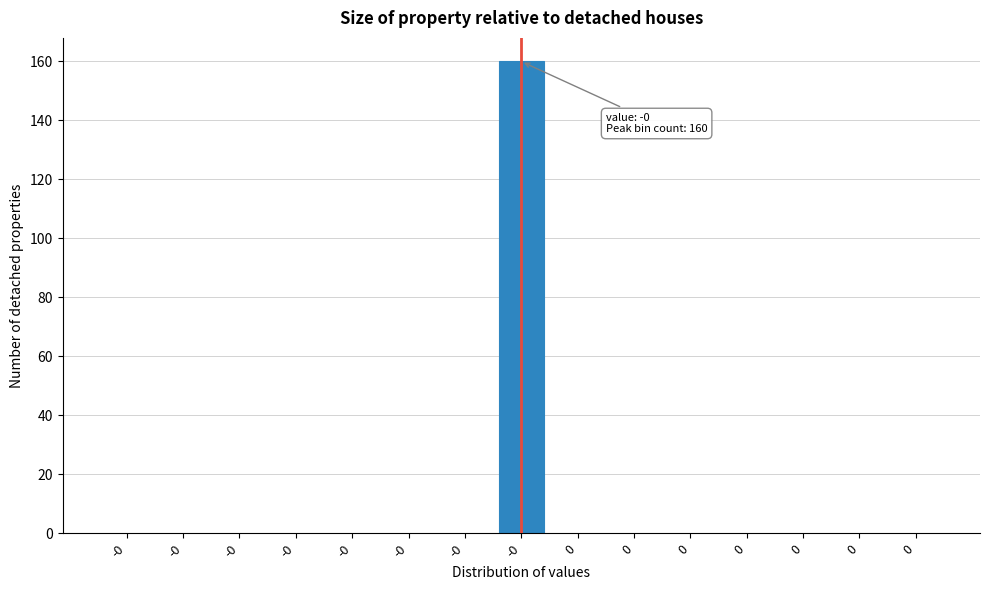

How many distinct data groups are displayed?

1